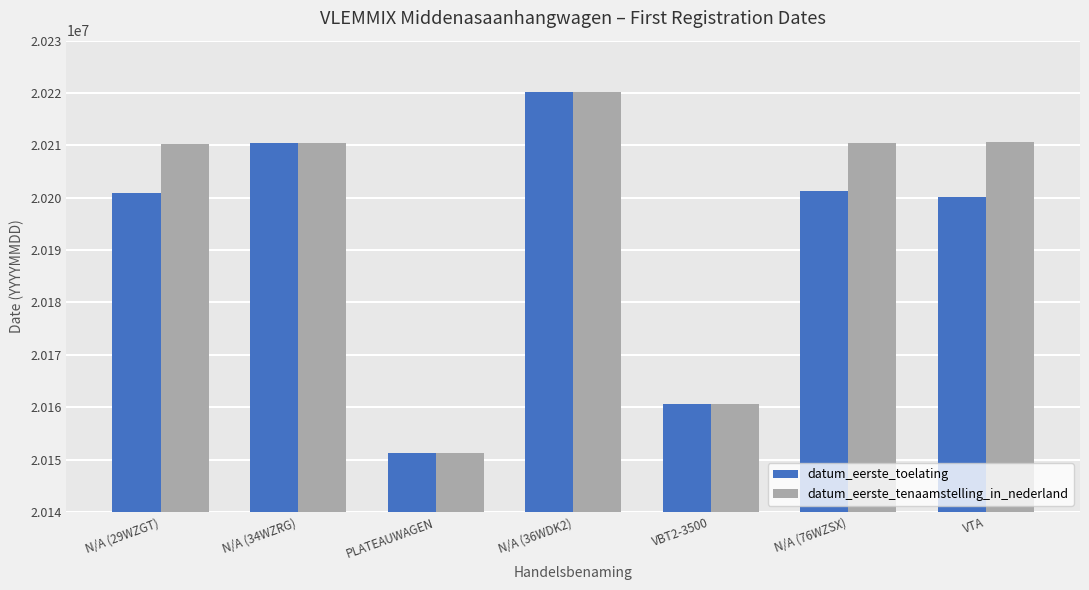

Count the datum_eerste_toelating values in the range 20160526 to 20210430.

5